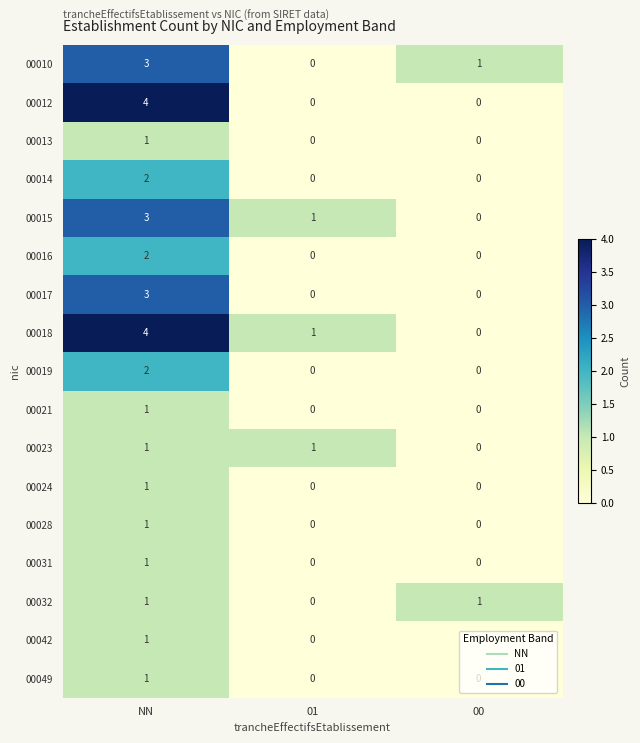

What is the total value across all series at 01?

3